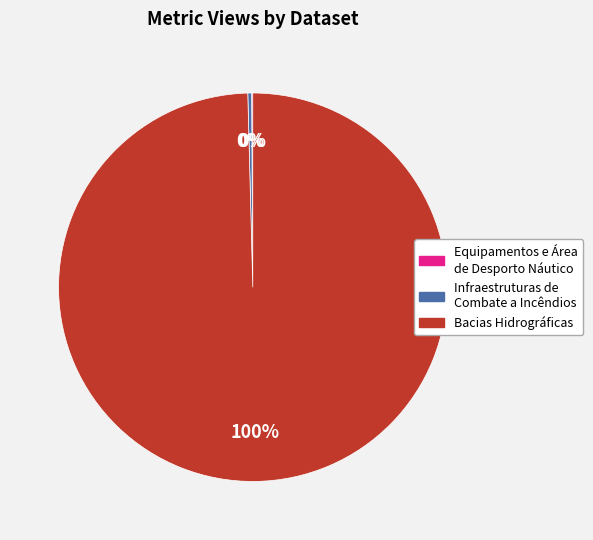

Is the sum of Infraestruturas de Combate a Incêndios and Bacias Hidrográficas greater than half?

Yes